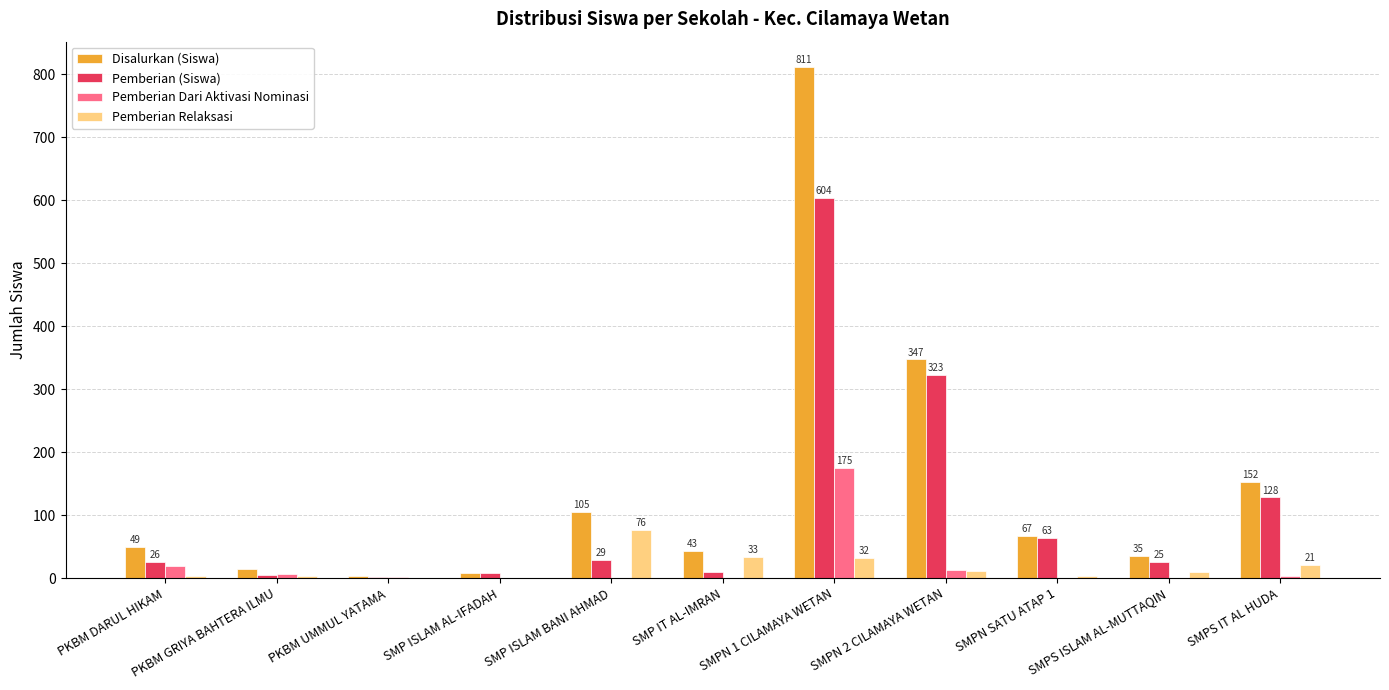

How many distinct data groups are displayed?

4